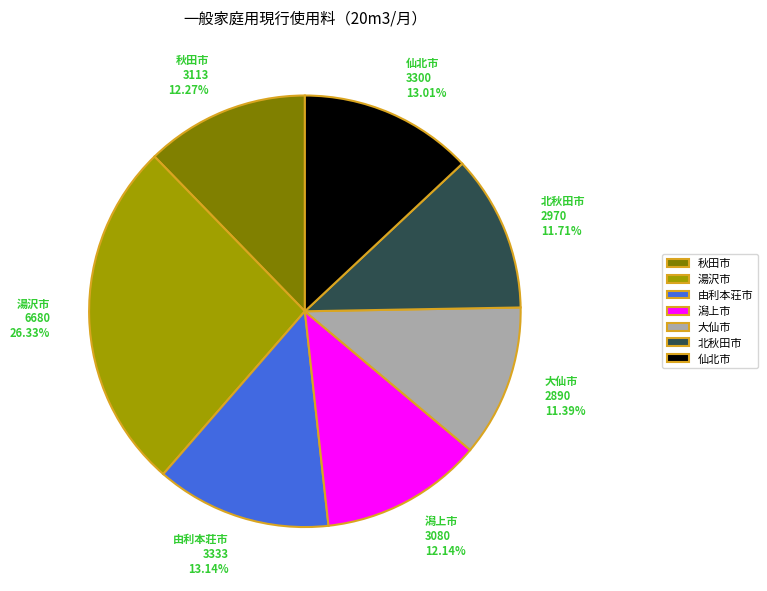

How many slices are in this pie chart?

7